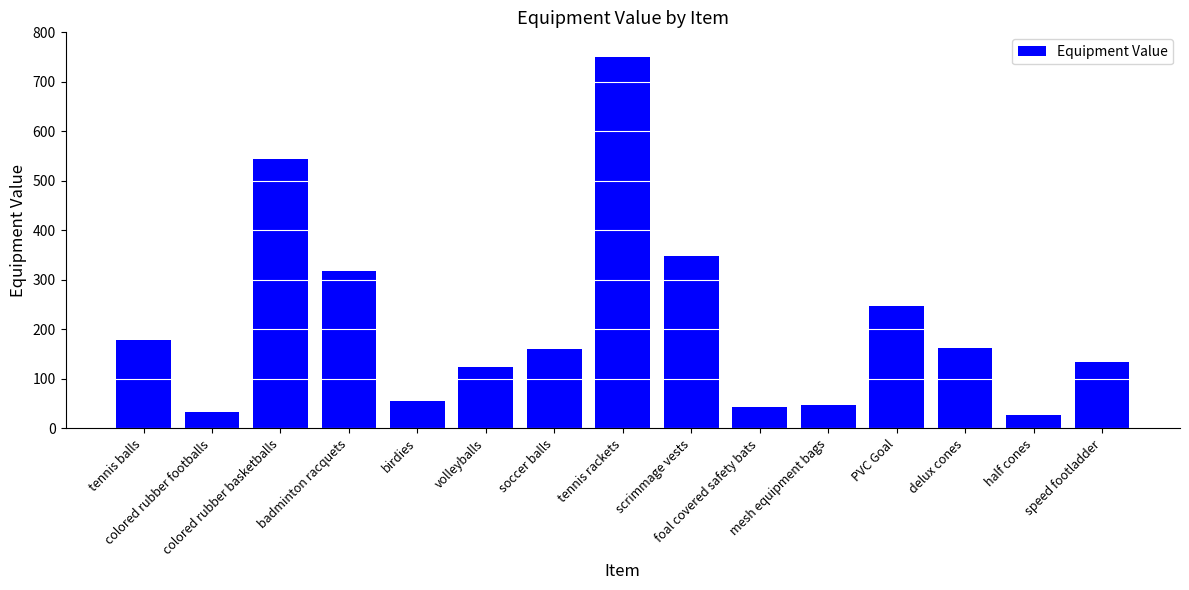

True or false: the data shows 42.8 at foal covered safety bats.

True